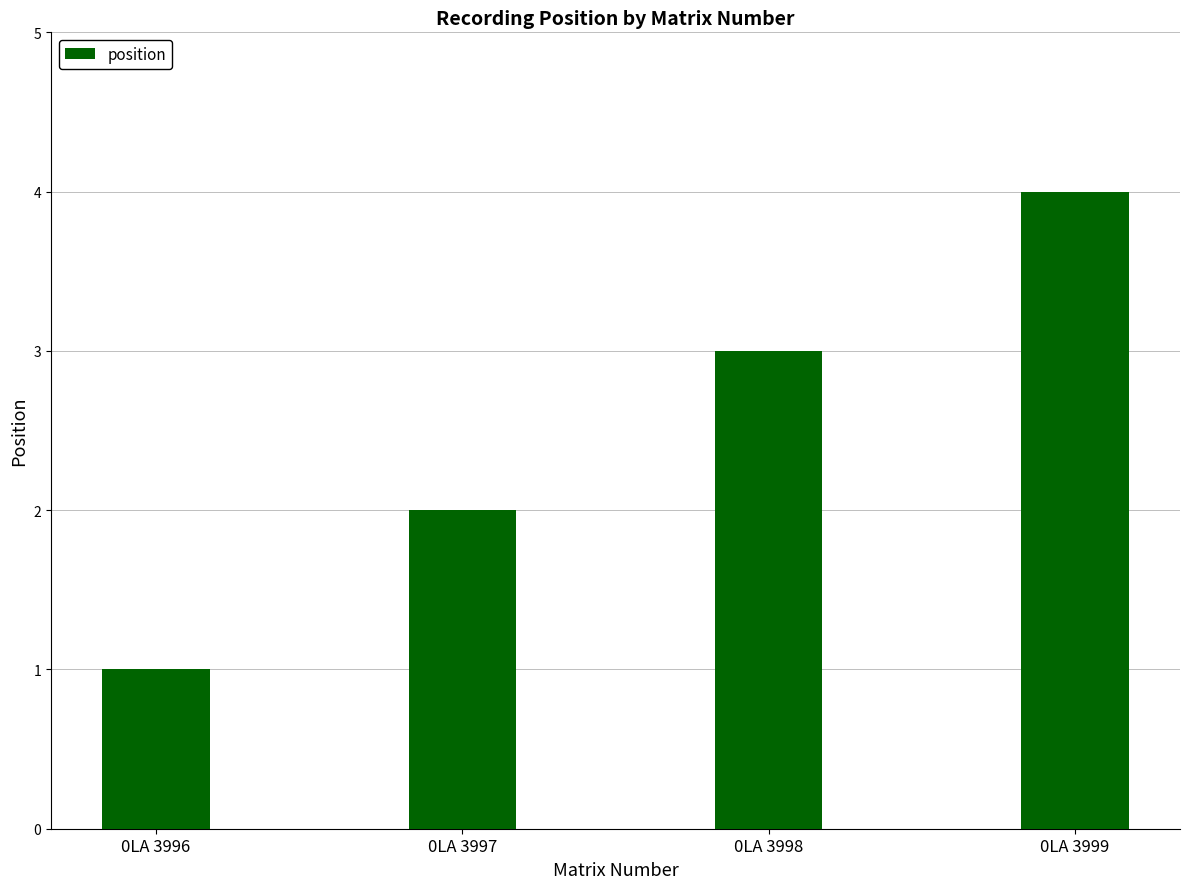

Does the chart contain stacked bars?

No